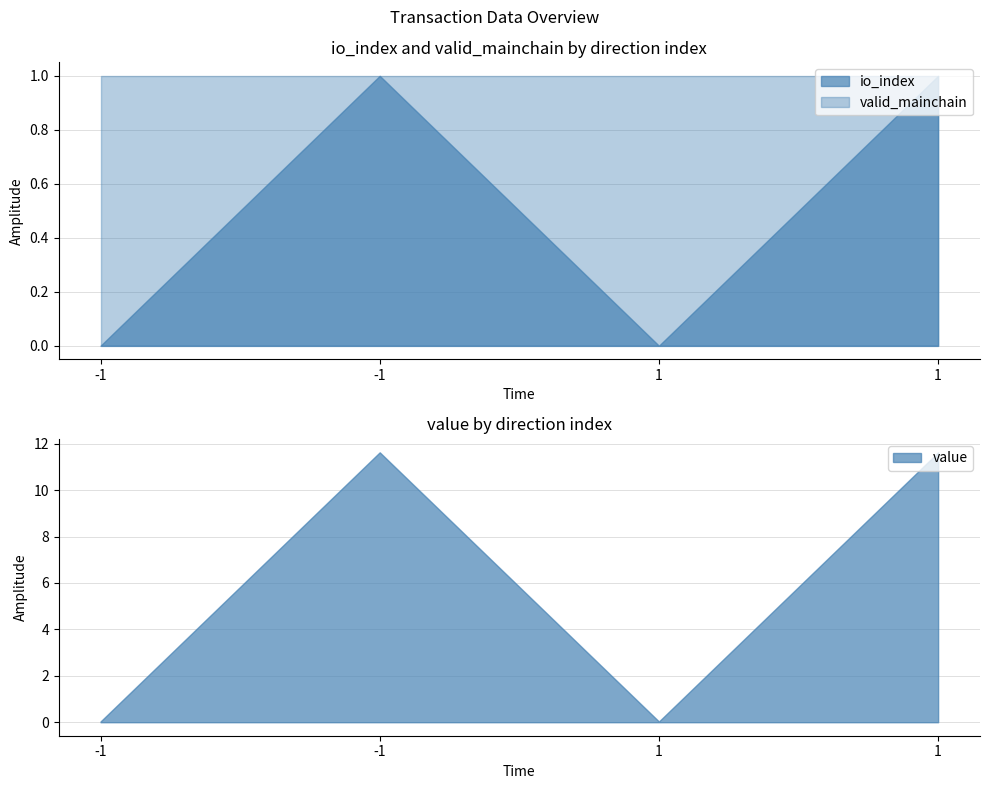

Which has a higher value, 1_1 or -1_1?

1_1